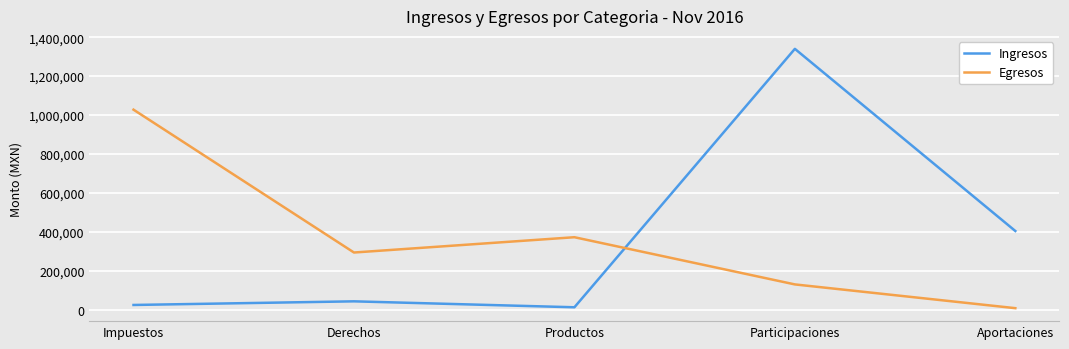

What is the difference between the maximum and minimum values in the Ingresos series?

1328402.1